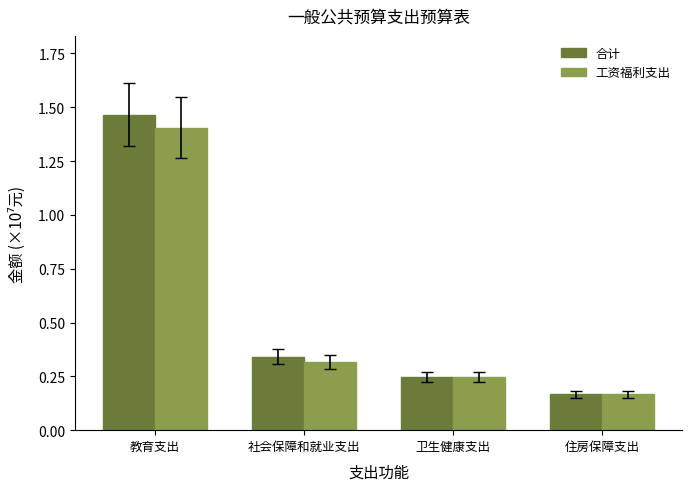

What is the sum of all 工资福利支出 values?

2.1